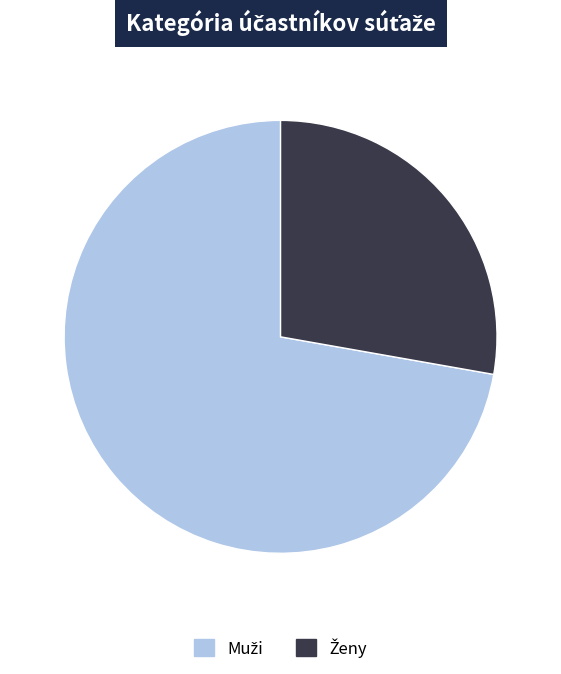

Is there any slice that represents more than half of the pie?

Yes